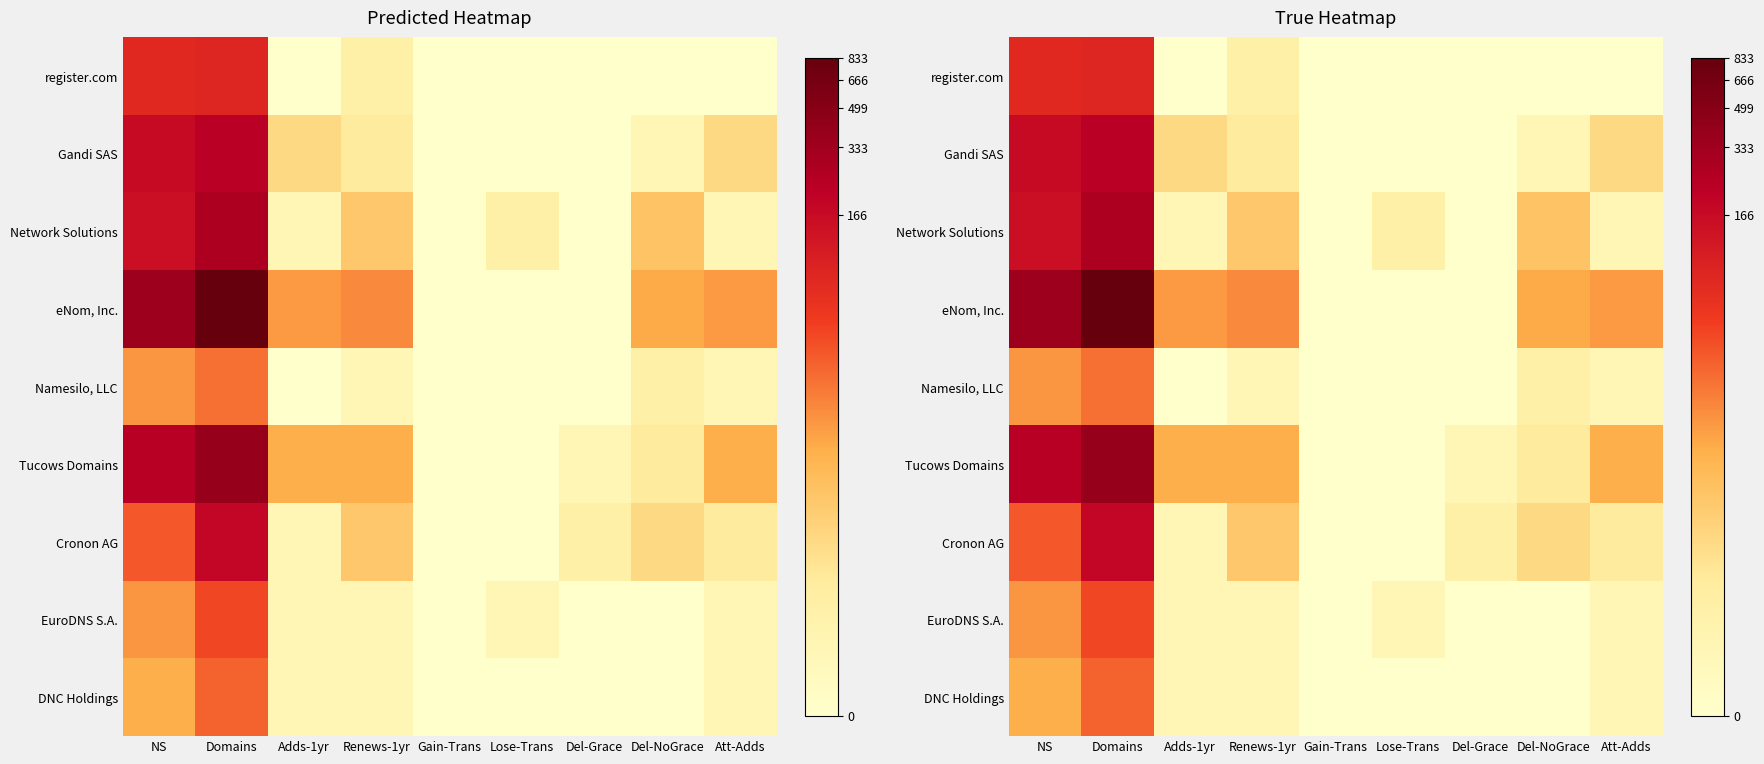

At which label does Gandi SAS reach its peak?

Domains